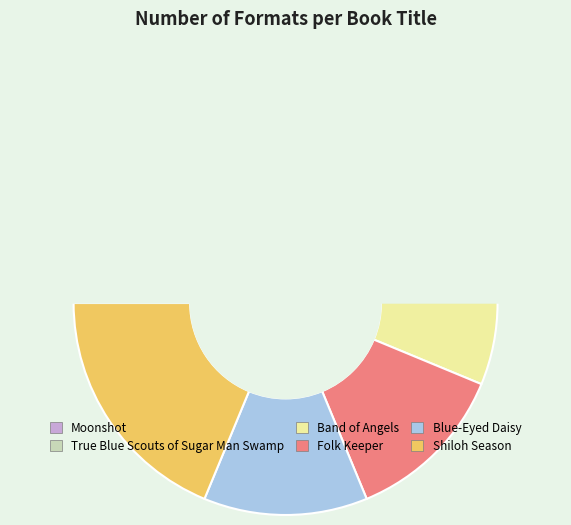

Is True Blue Scouts of Sugar Man Swamp the majority of the pie?

No